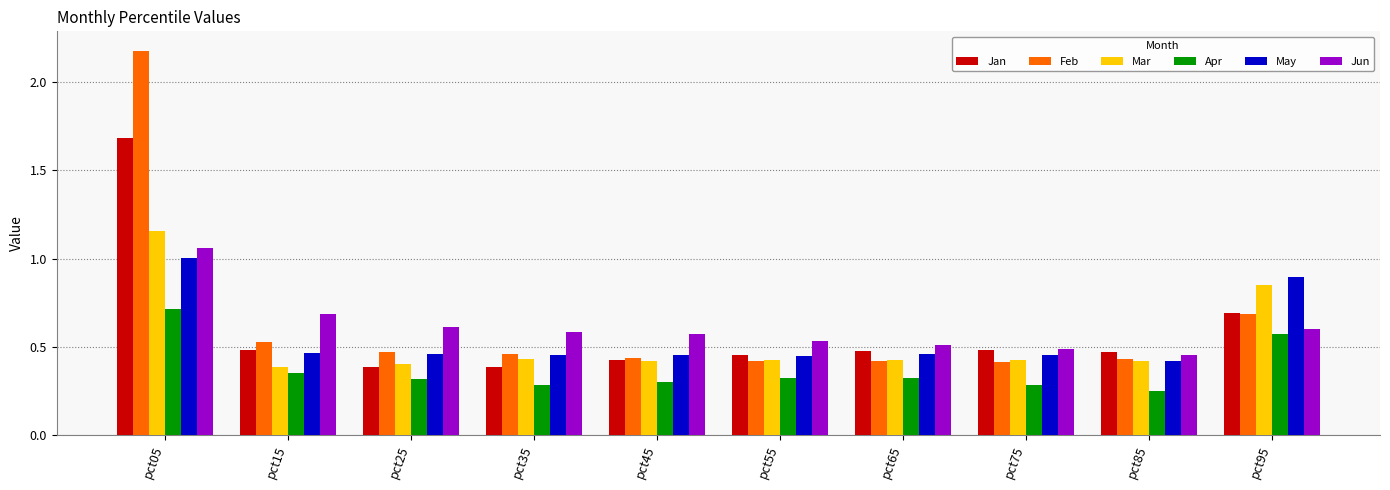

Which category has the lowest value across all series?

pct85